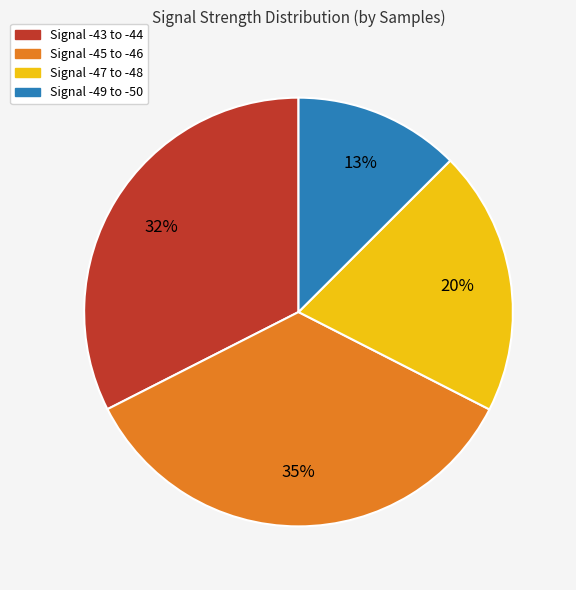

Is there any slice that represents more than half of the pie?

No